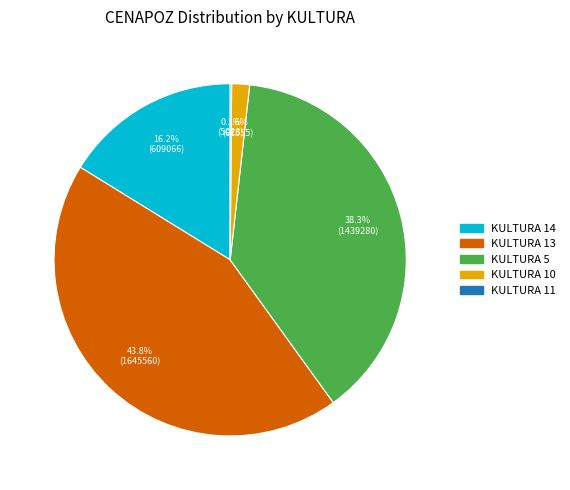

Is there a majority slice in this chart?

No